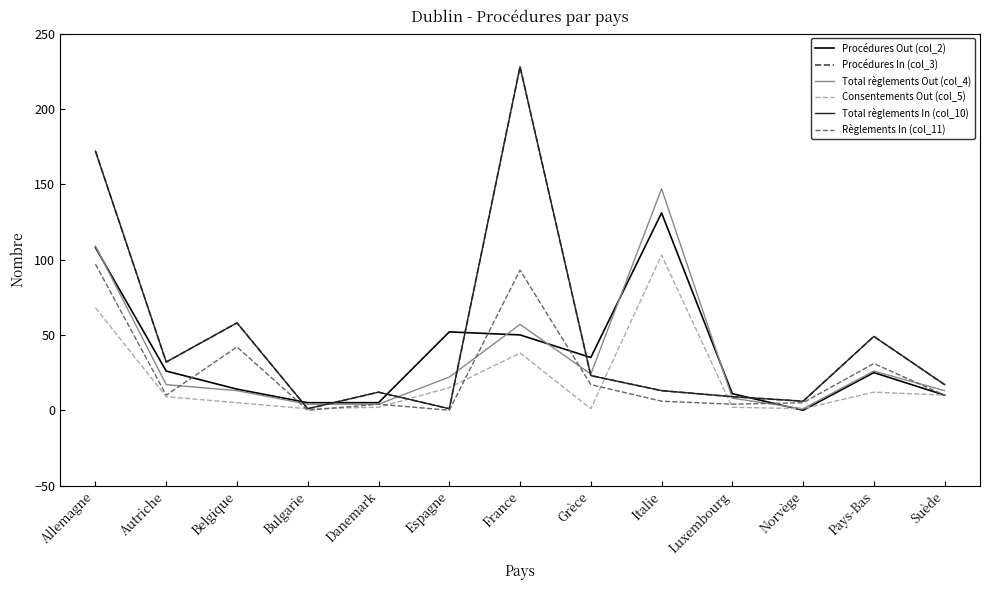

Does the chart display data point markers on the line(s)?

No